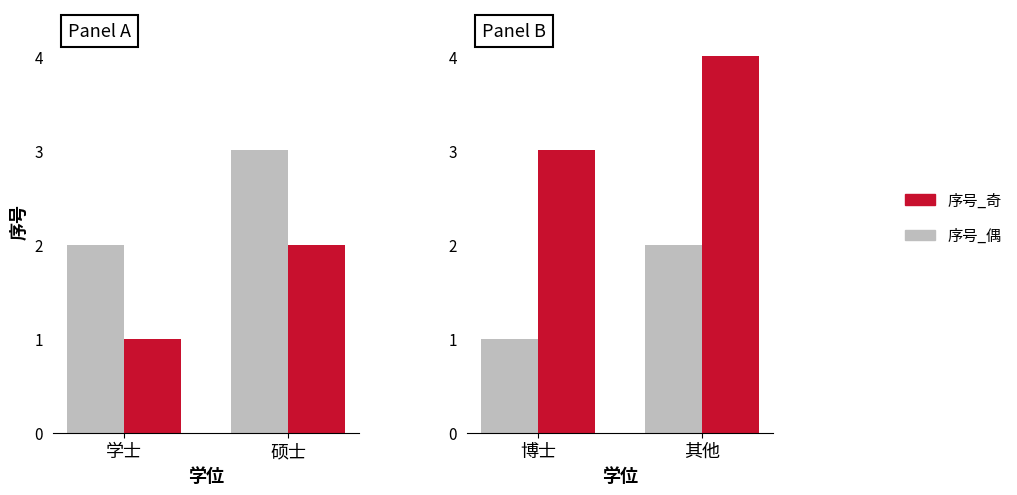

How many data points does each series have?

2